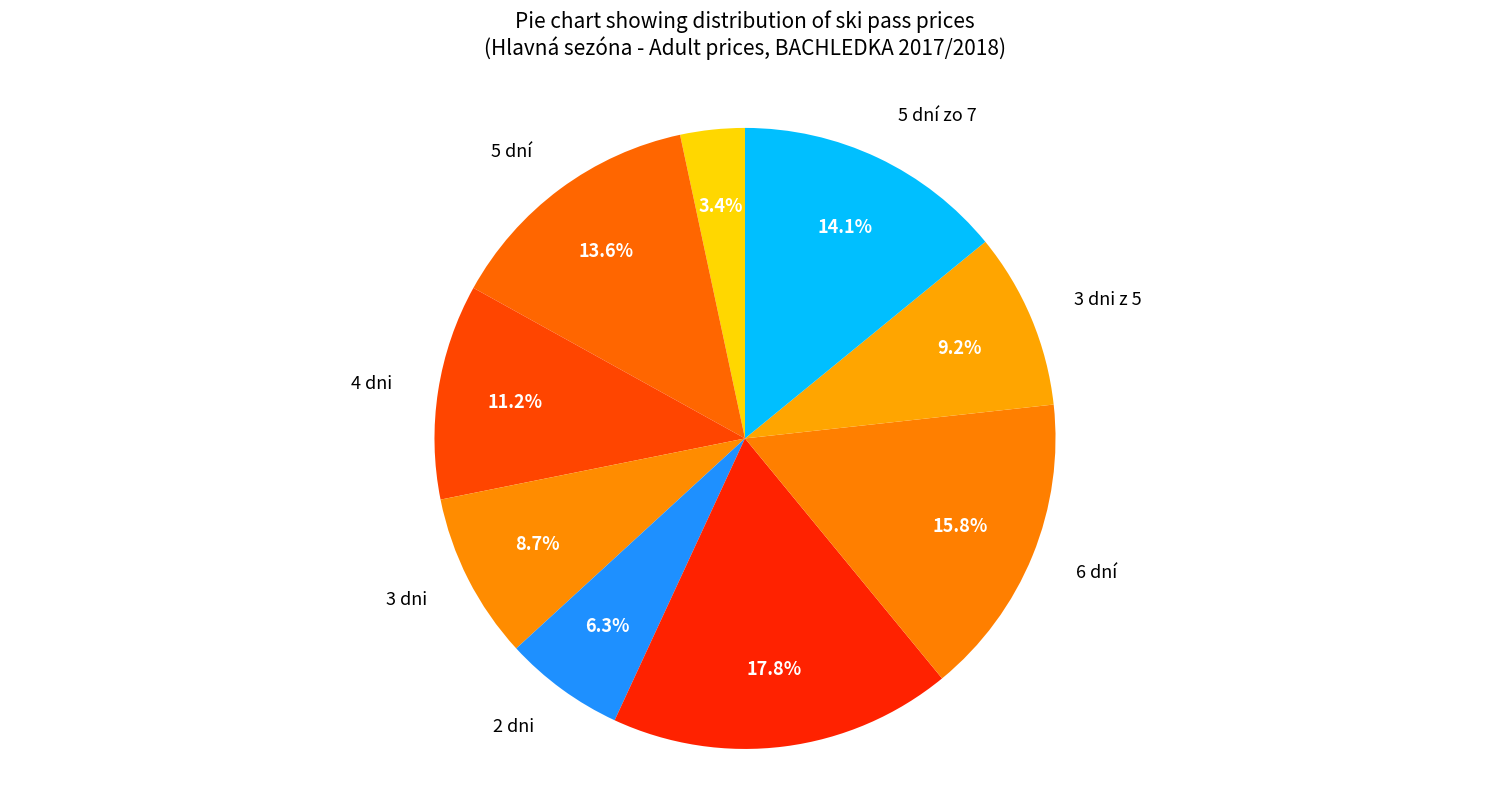

Count the number of slices in the pie.

9